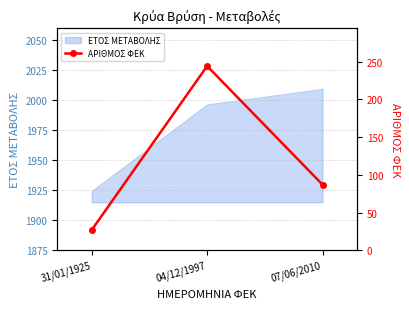

Which category has the lowest value in the ΕΤΟΣ ΜΕΤΑΒΟΛΗΣ series?

31/01/1925